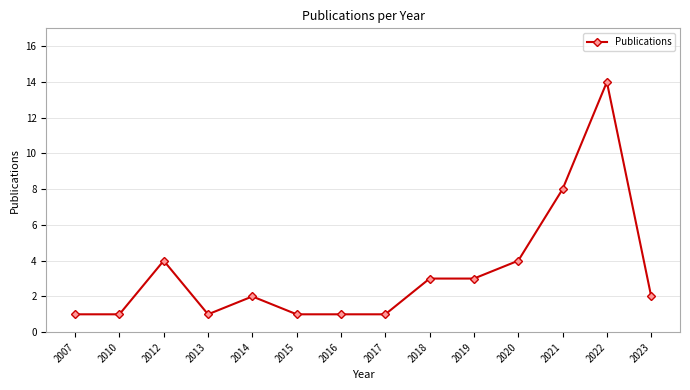

How many lines are shown in the chart?

1